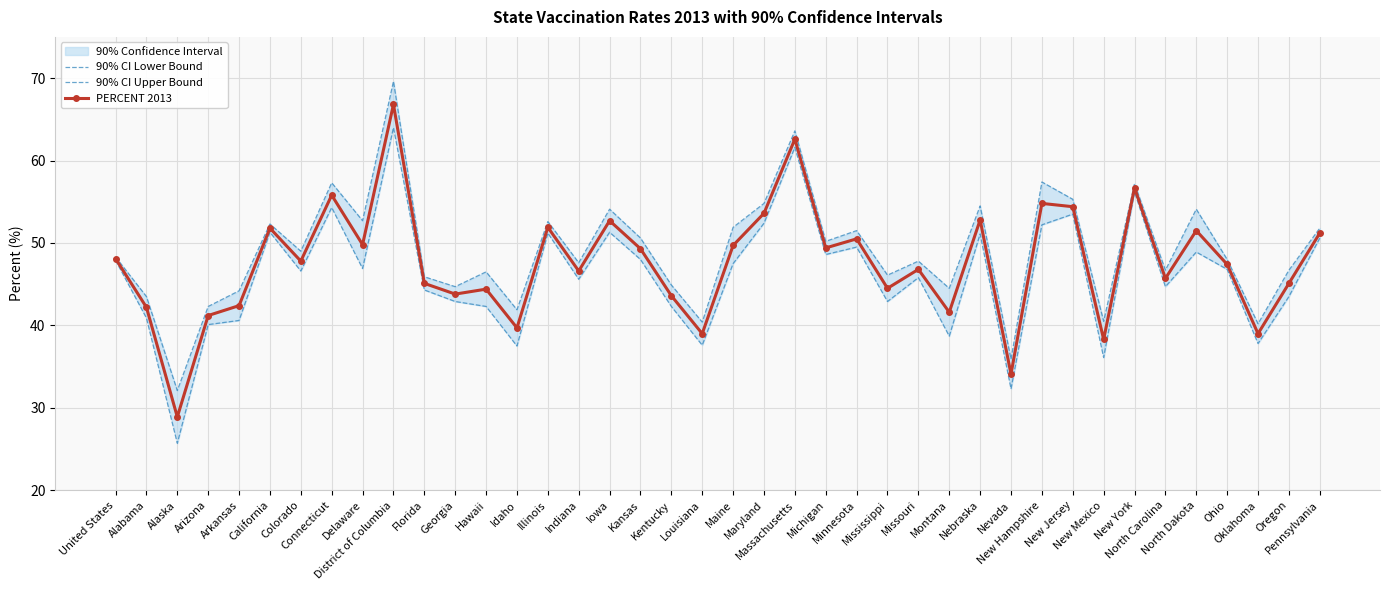

Rank the series at Georgia from highest to lowest value.

90% CI Upper Bound, PERCENT 2013, 90% CI Lower Bound